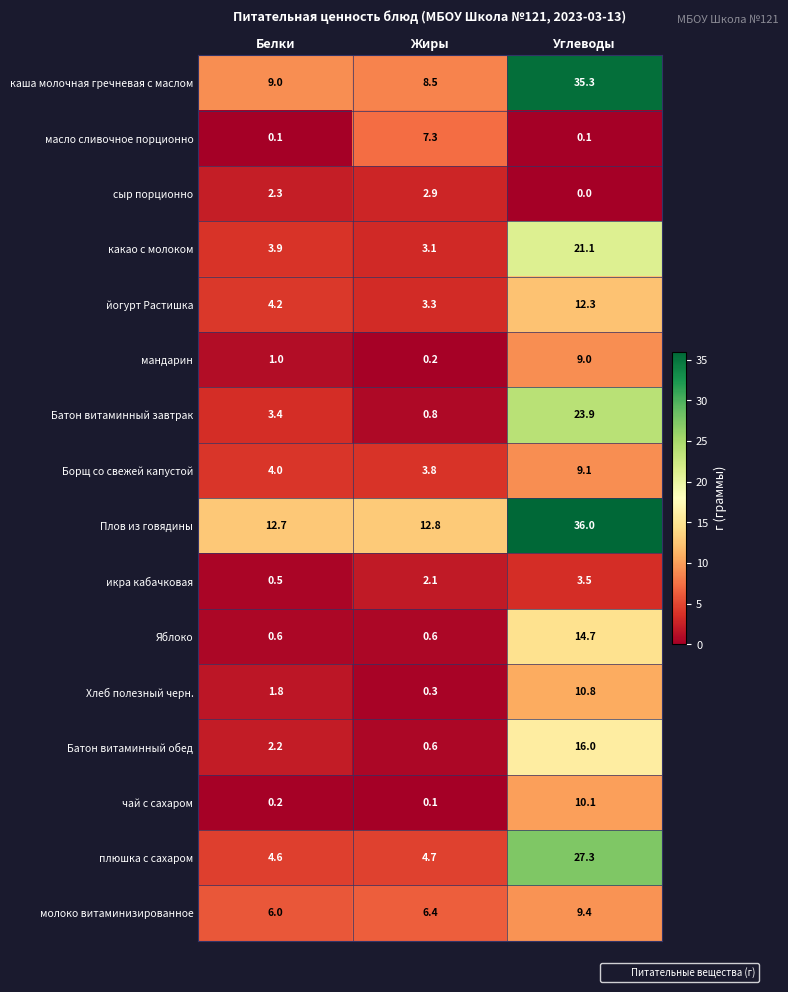

Between Белки and Углеводы, which series saw the biggest shift?

каша молочная гречневая с маслом